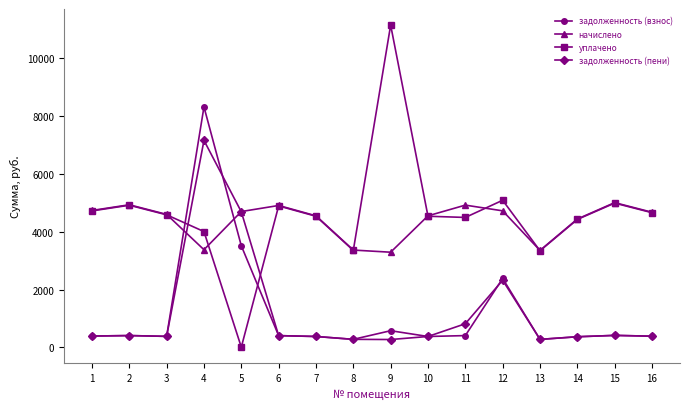

Rank the series by their maximum value, from lowest to highest.

начислено, задолженность (пени), задолженность (взнос), уплачено